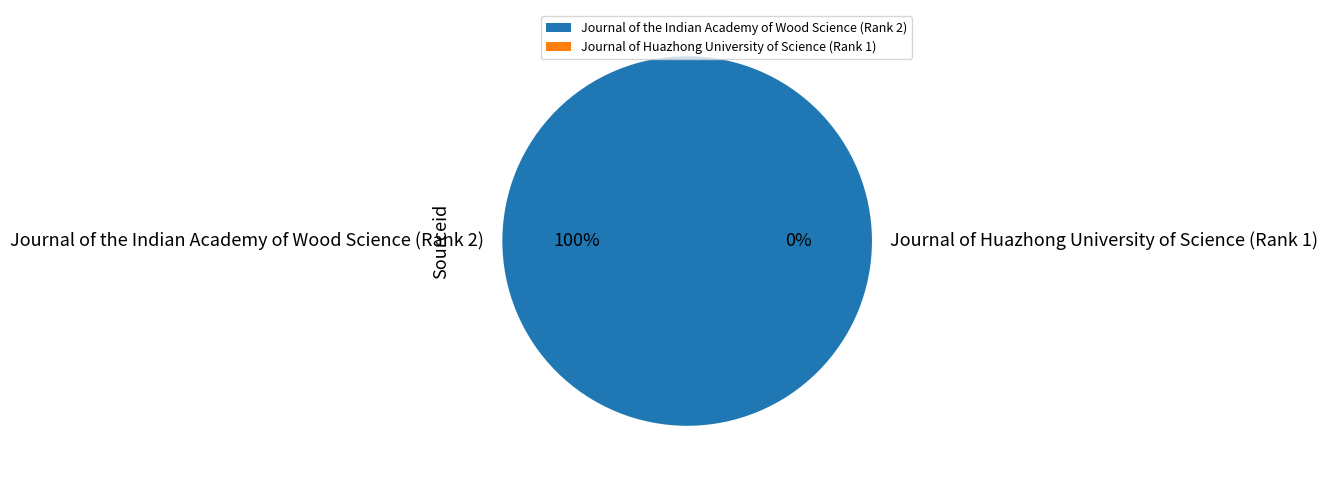

Does Journal of the Indian Academy of Wood Science (Rank 2) account for over 50% of the chart?

Yes